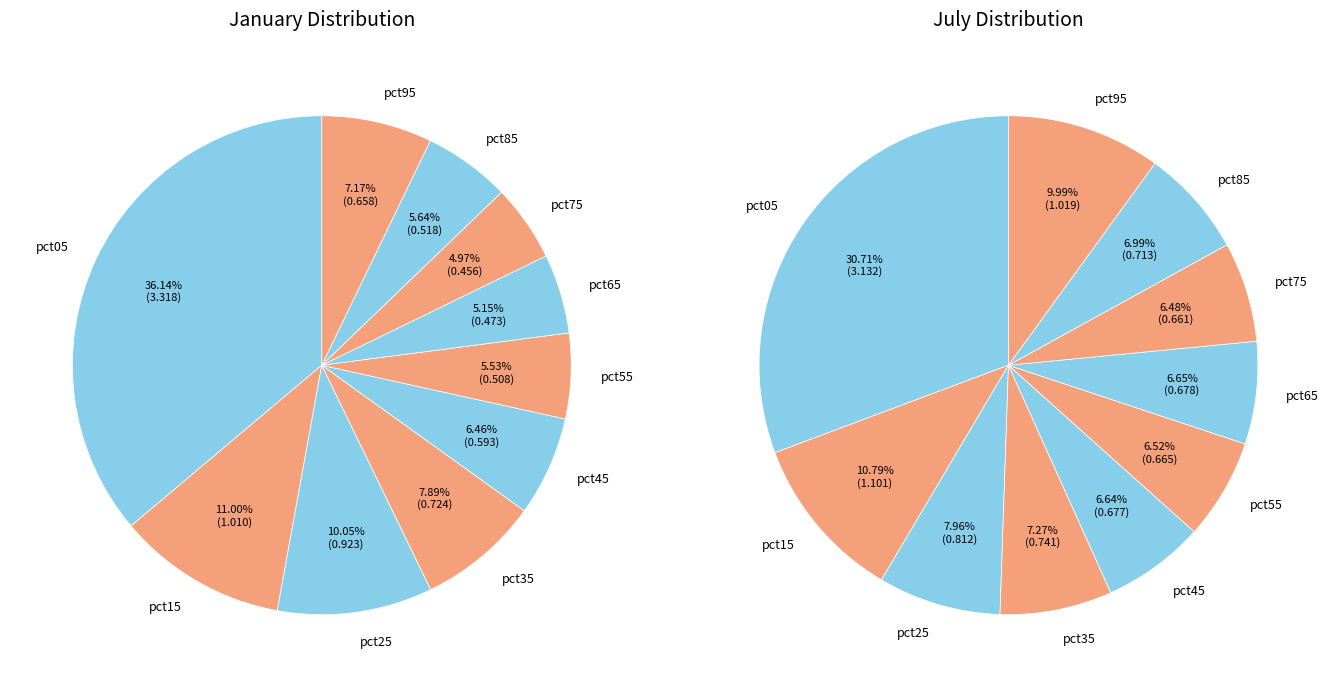

To the nearest percent, what portion does 6 represent?

5%